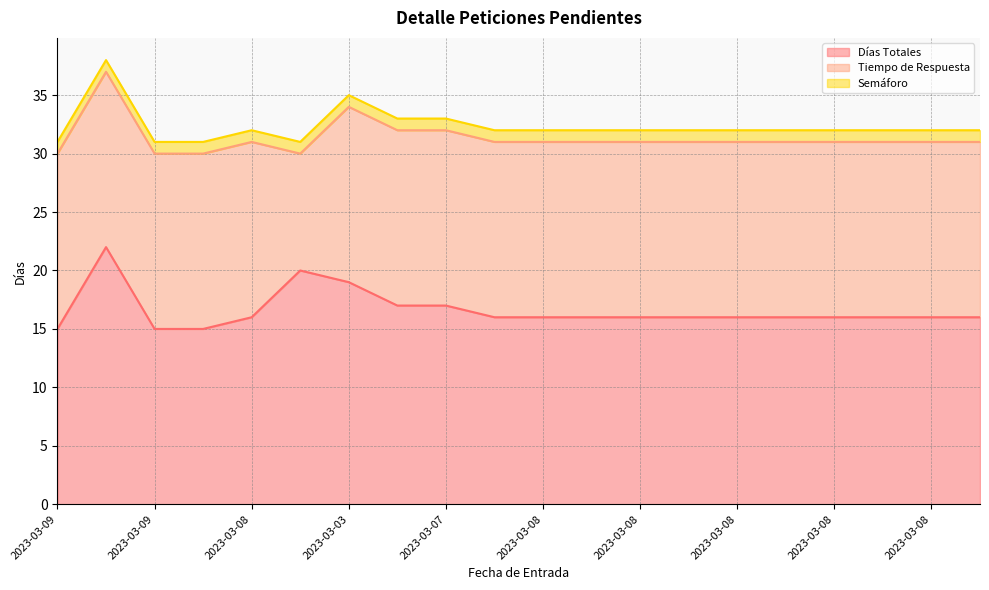

True or false: Semáforo and Tiempo de Respuesta cross at least once.

False